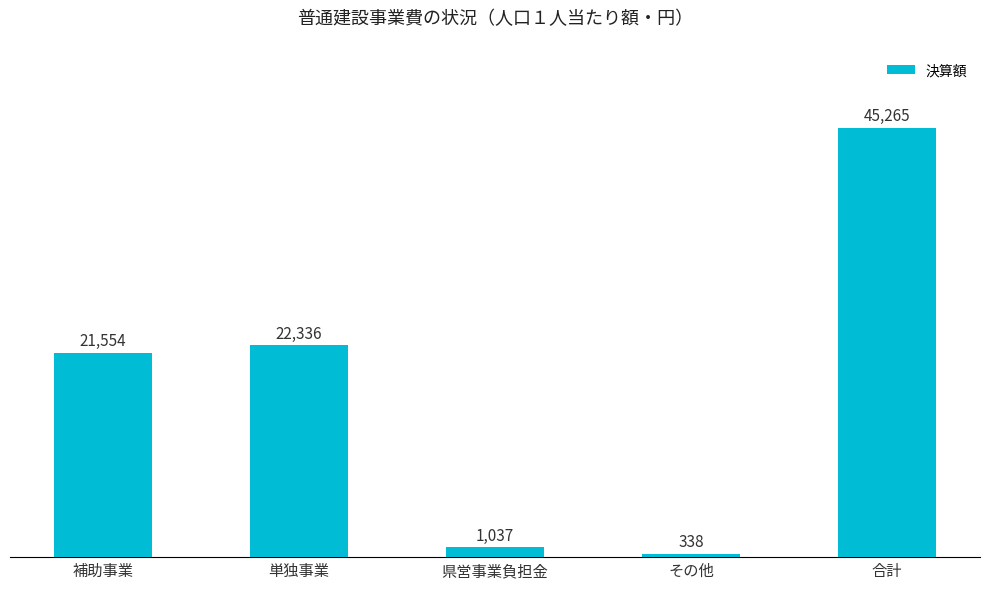

What is the difference between the maximum and second lowest values?

44228